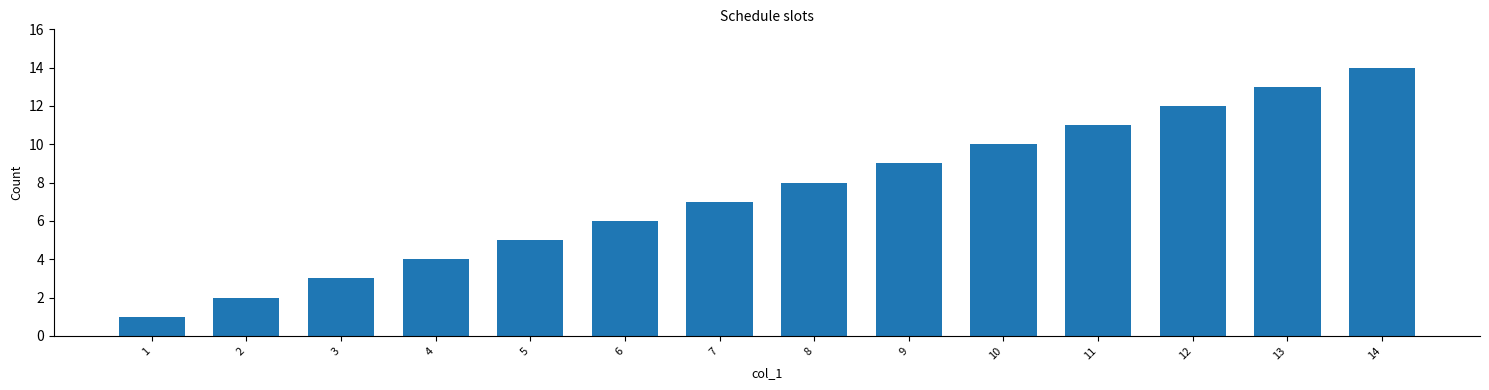

List the labels in order of value, largest first.

14, 13, 12, 11, 10, 9, 8, 7, 6, 5, 4, 3, 2, 1